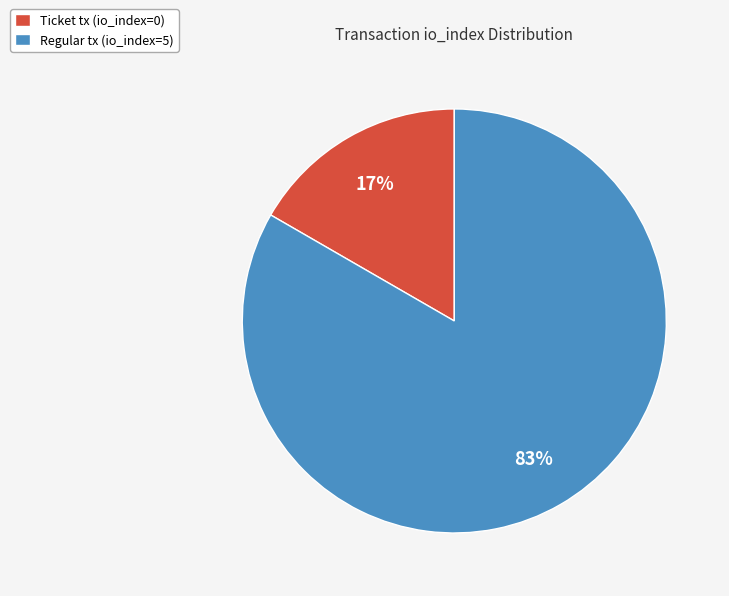

Does any single category account for the majority?

Yes